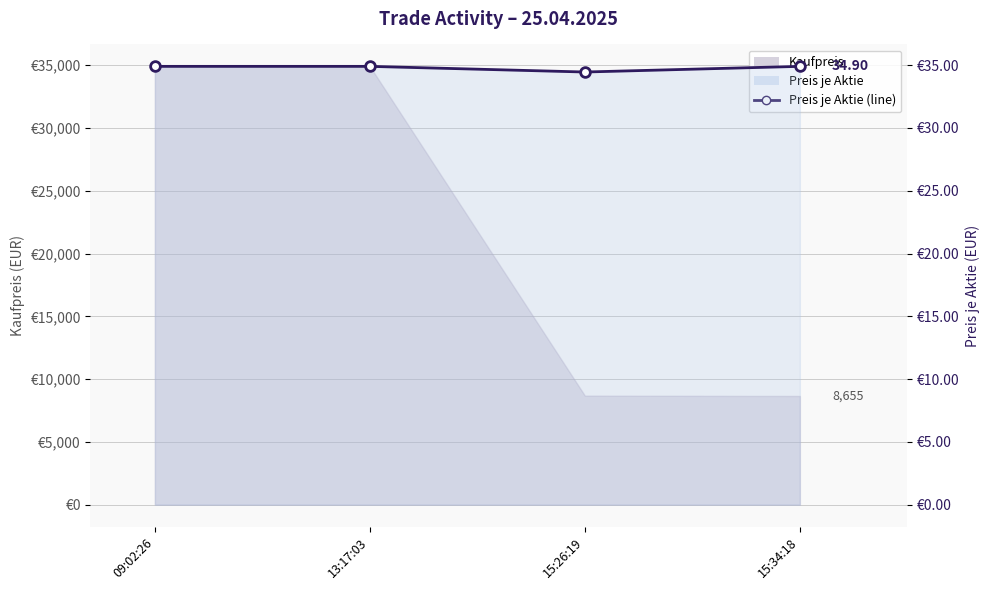

Reading right to left, extract all data points from this chart.

15:34:18=34.9	15:26:19=34.5	13:17:03=34.9	09:02:26=34.9